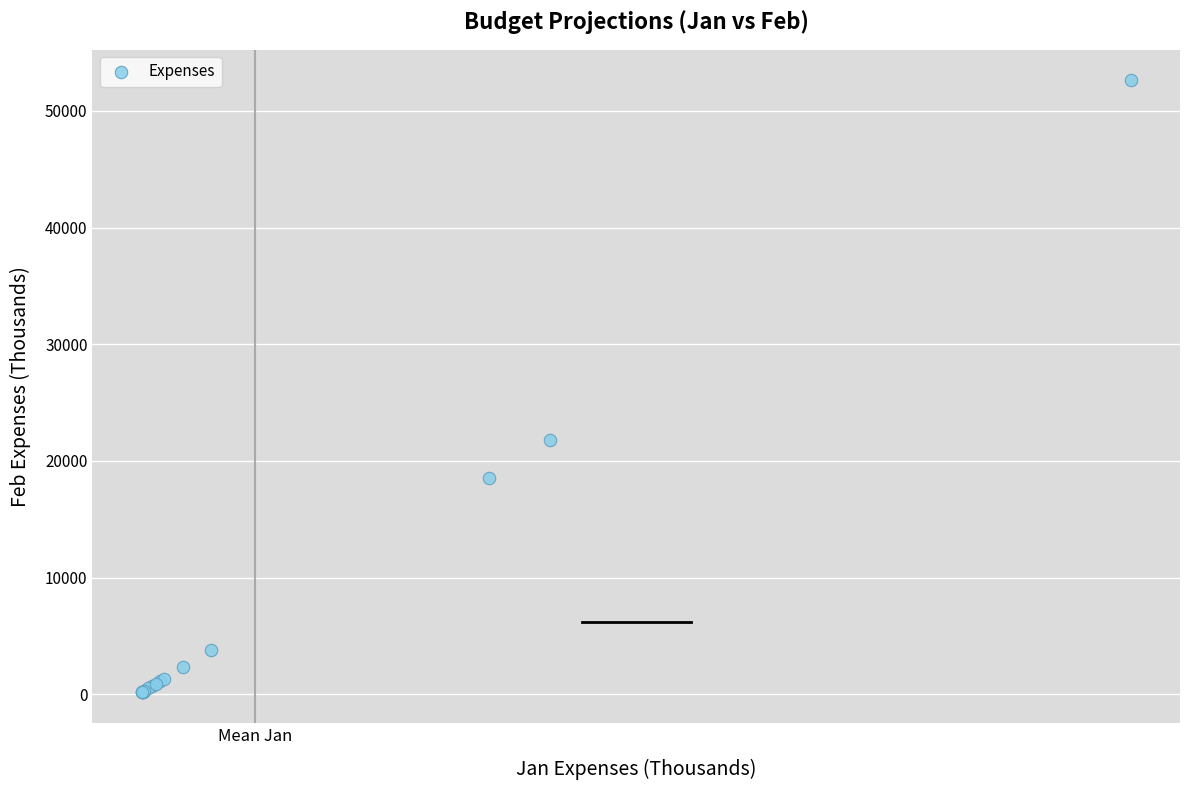

What Y value in the scatter plot is closest to 26390?

21820